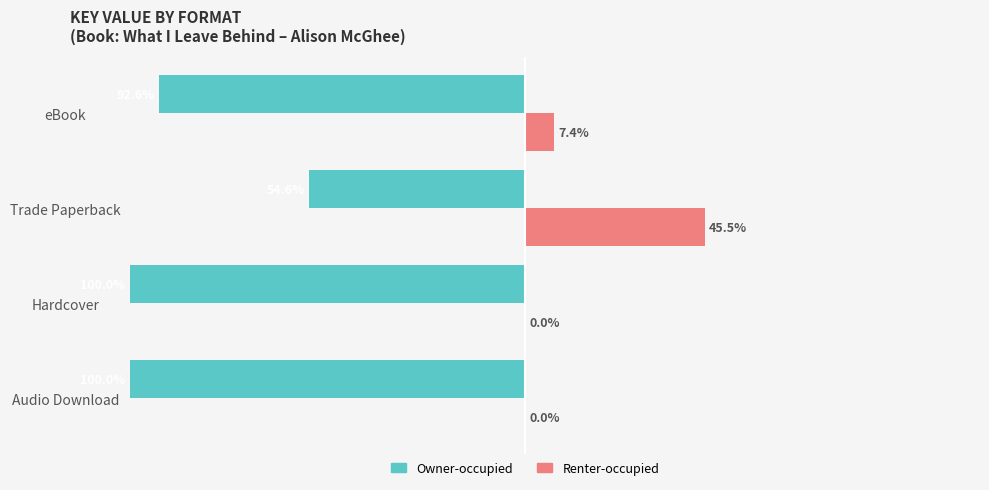

At which label is Owner-occupied closest to -77?

eBook